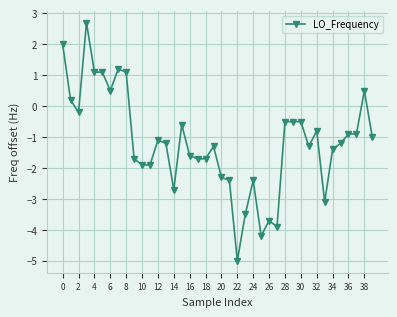

What is the smallest value displayed?

-5.0